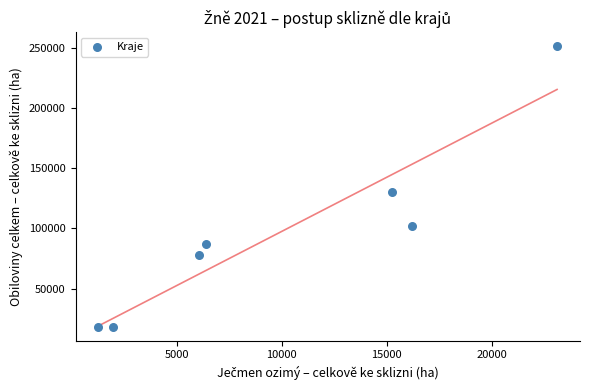

What is the average Y value?

97938.1